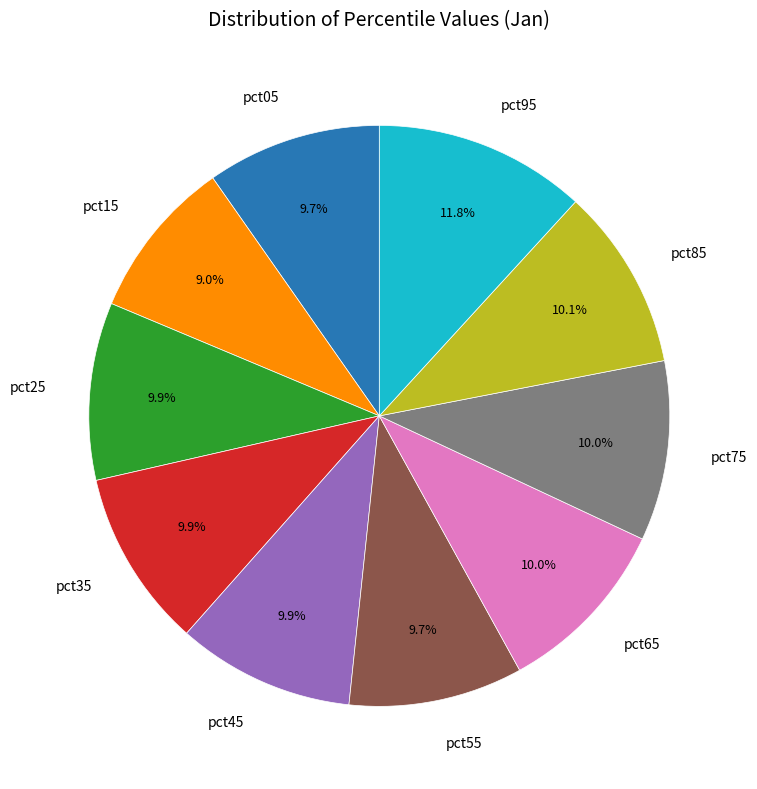

Is it true that pct85 is 2% of the pie?

False